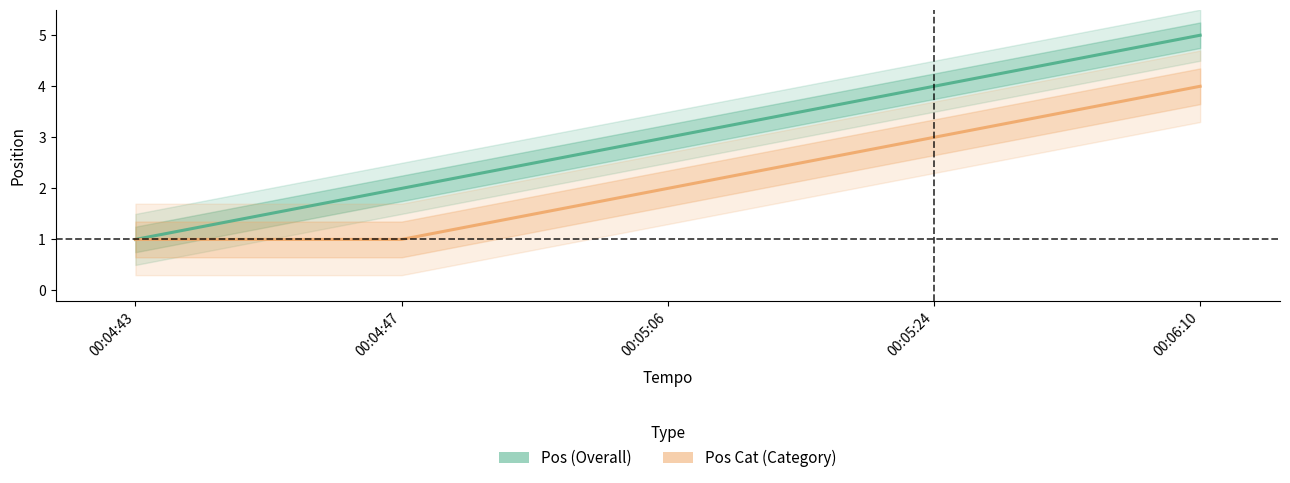

Is the value of Pos Cat at 00:04:43 greater than the value of Pos at 00:04:47?

No